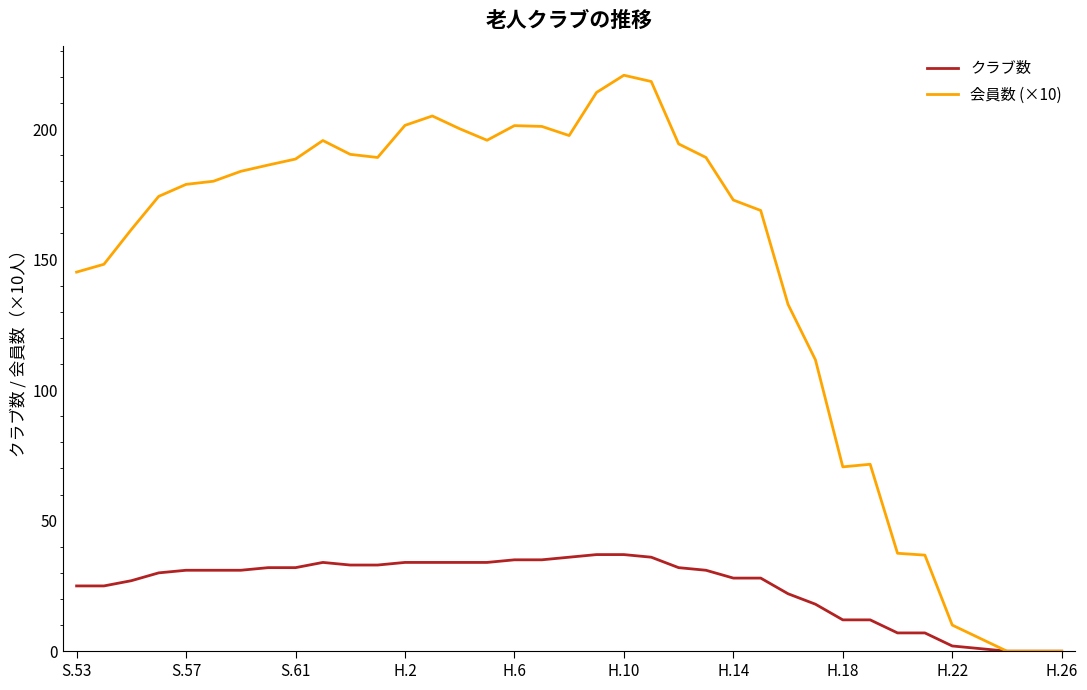

Which series has the largest range (max minus min)?

会員数 (×10)